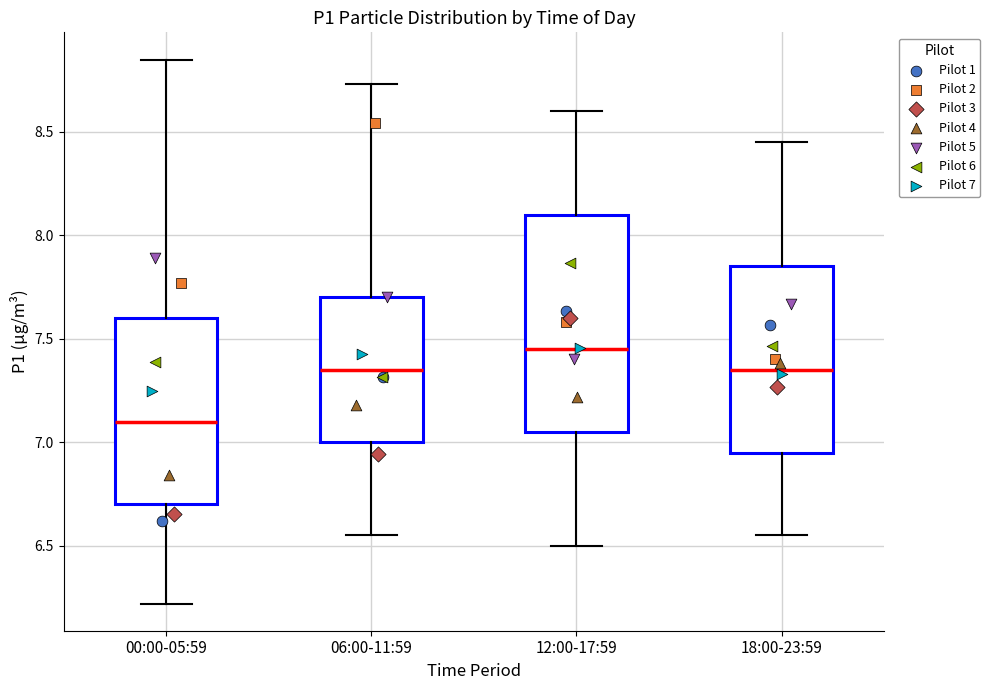

Which box's median line is the highest?

12:00-17:59